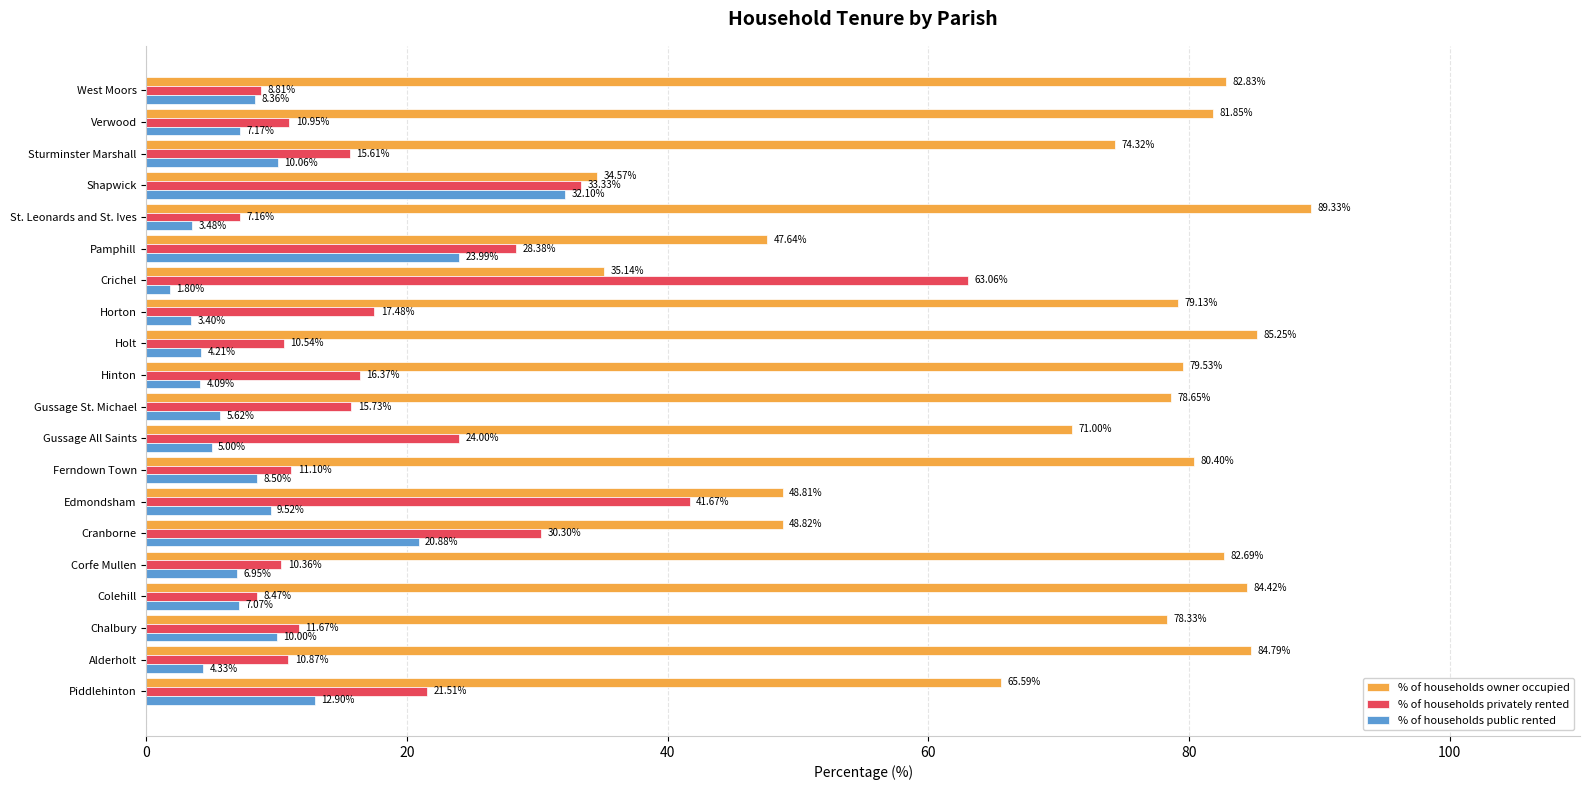

Where is % of households public rented nearest to the value 16?

Piddlehinton